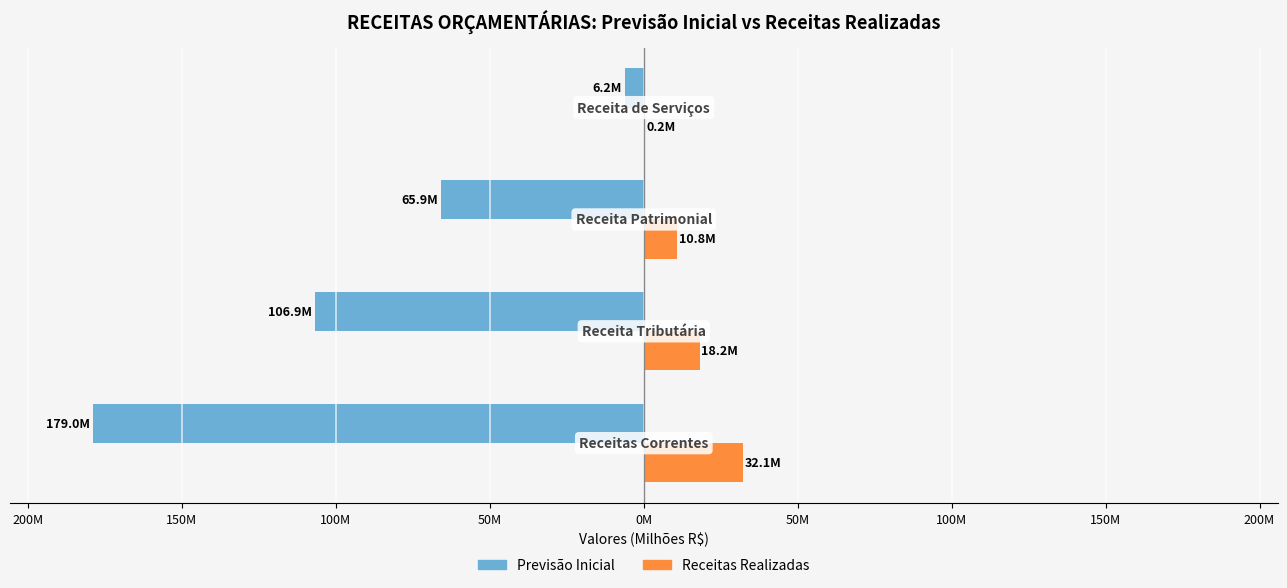

Which series has the largest range (max minus min)?

Previsão Inicial